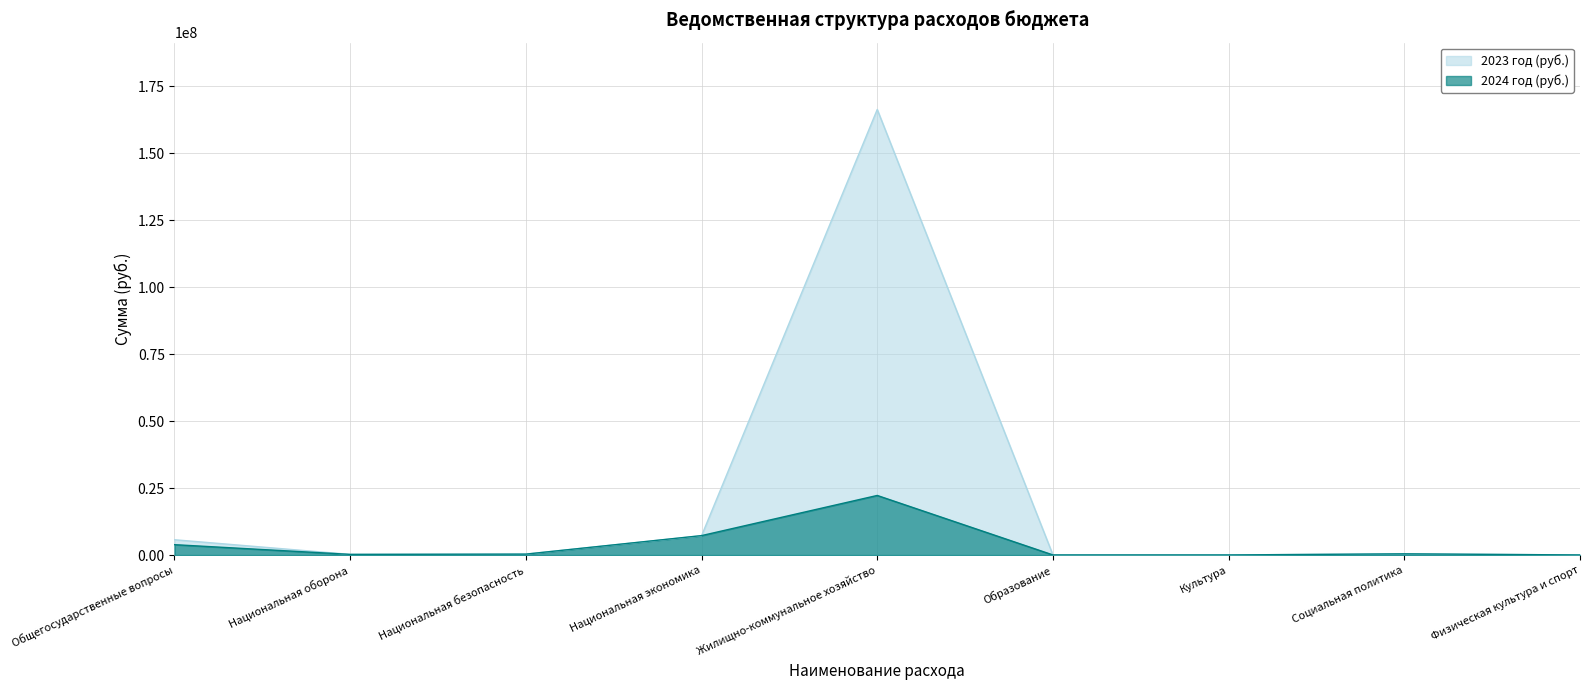

At which category does 2024 год (руб.) reach its first local peak?

Жилищно-коммунальное хозяйство